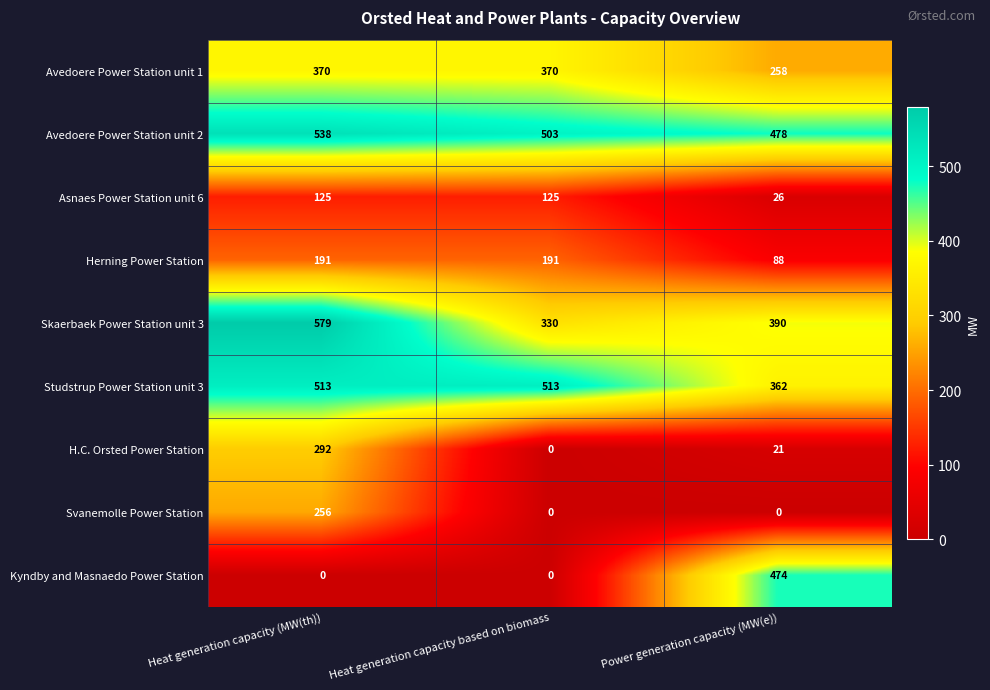

At how many categories does at least one series exceed 193?

3